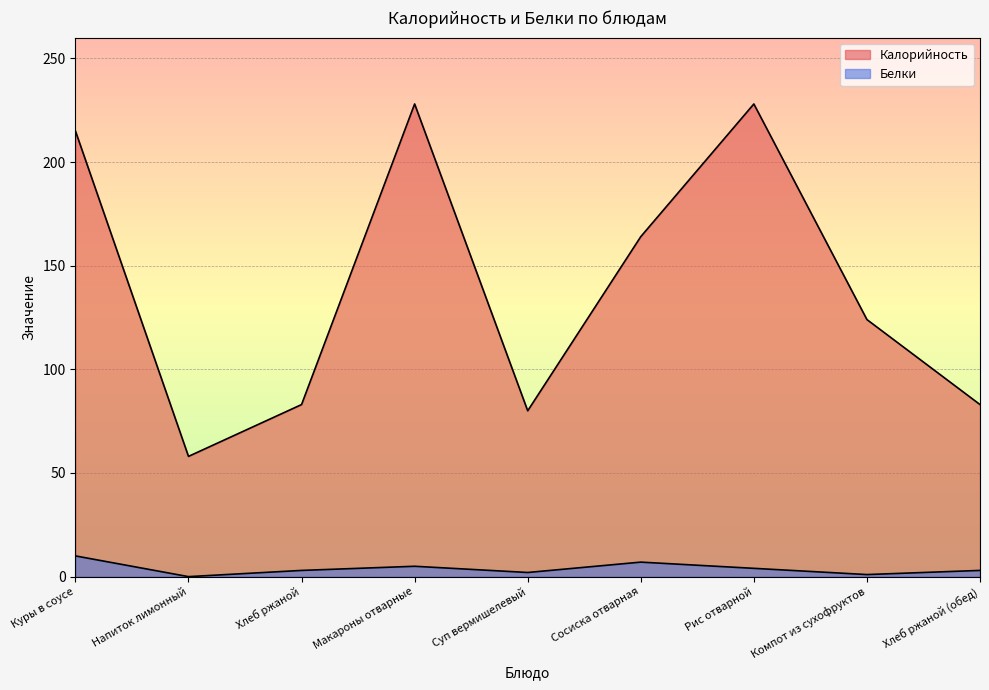

How many interior local valleys does the Белки series have?

3